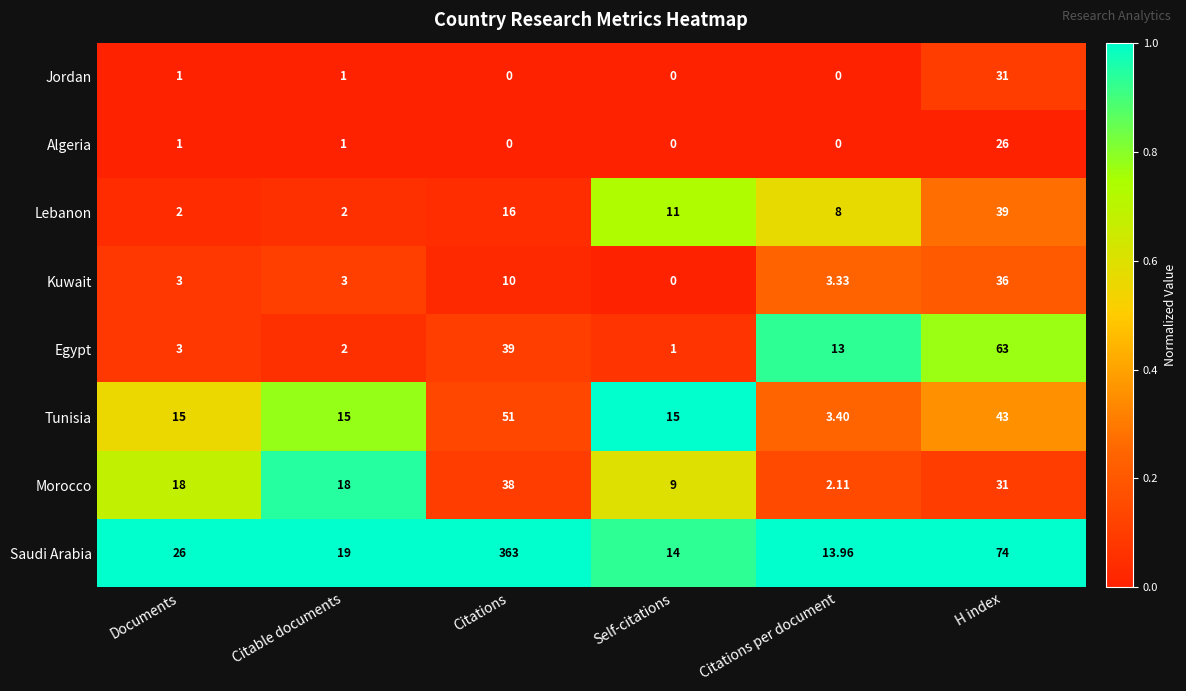

How many distinct data groups are displayed?

8